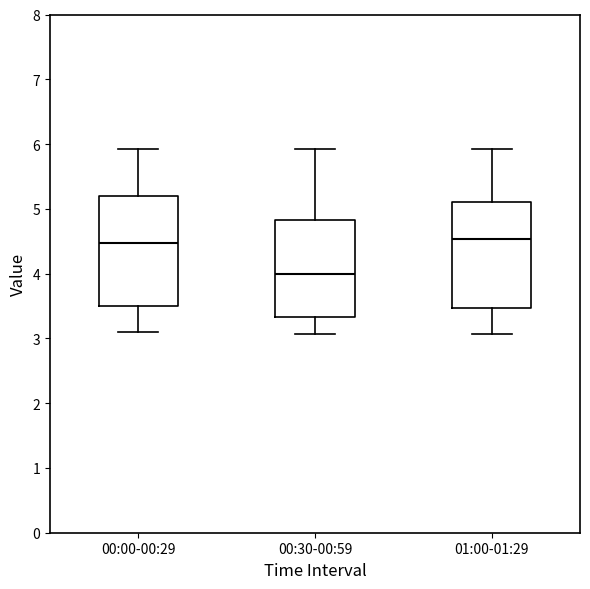

Reading left to right, transcribe this box plot: for each box, give where its median line is, the range the box spans, and where its two whiskers end, as read against the y-axis. The values are not printed on the chart, so give them approximately, as read against the axis.

00:00-00:29: median 4.5, box 3.5 to 5.2, whiskers 3.1 to 5.9
00:30-00:59: median 4.0, box 3.3 to 4.8, whiskers 3.1 to 5.9
01:00-01:29: median 4.5, box 3.5 to 5.1, whiskers 3.1 to 5.9